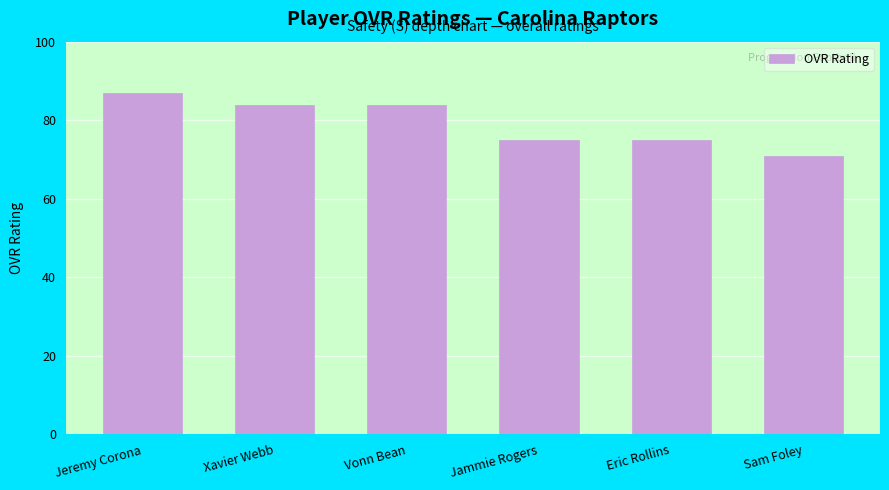

How many data points are less than 84?

3